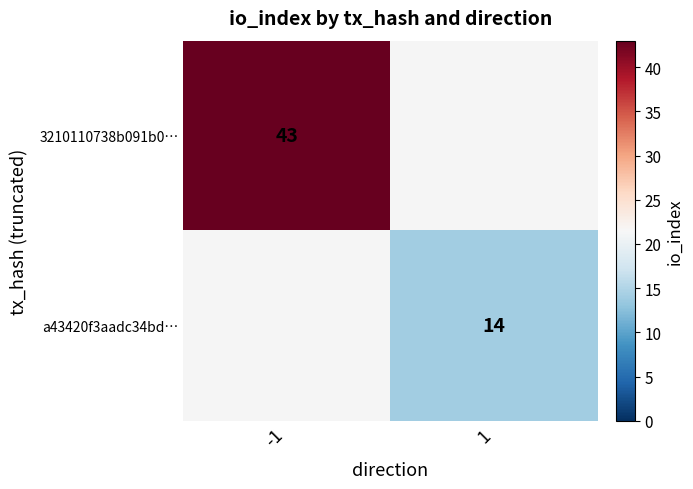

True or false: 3210110738b091b0… has a value of 11 at -1.

False